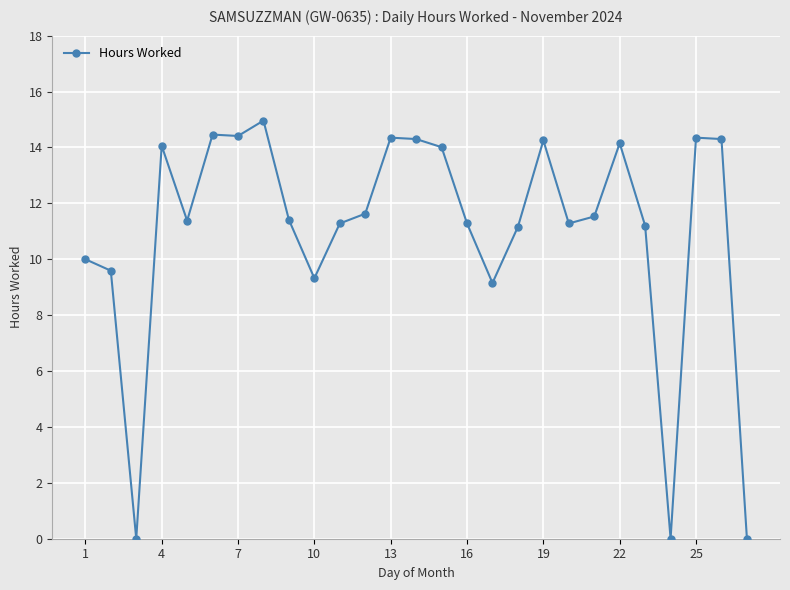

True or false: the data has more than 1 interior local peaks.

True